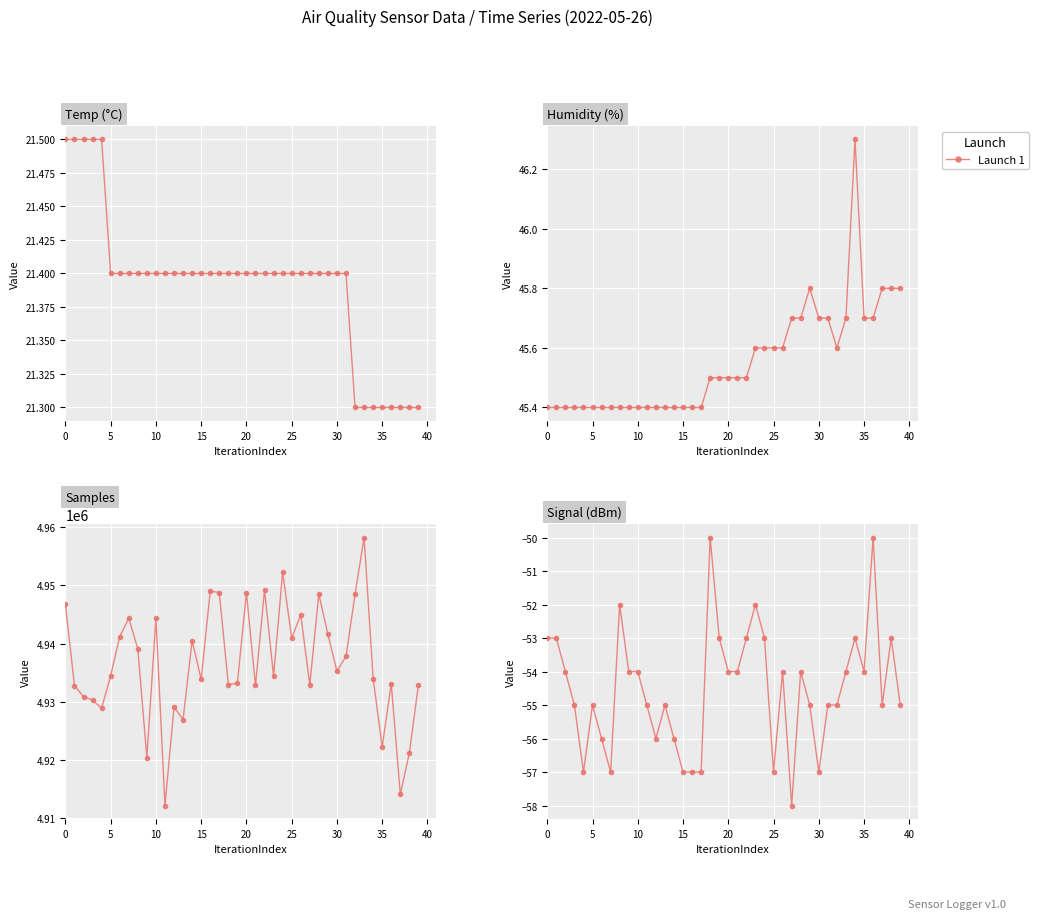

What is the difference between the second highest and second lowest values?

7